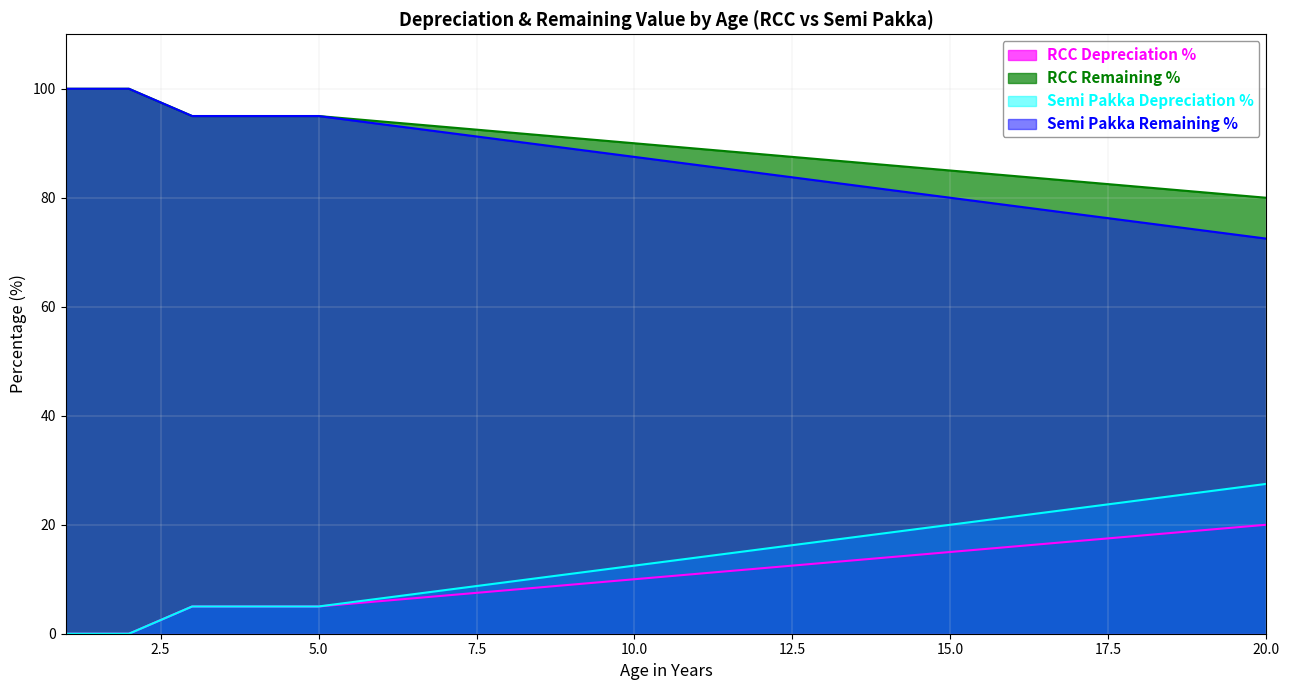

How many values in the RCC Depreciation % series exceed 11?

9